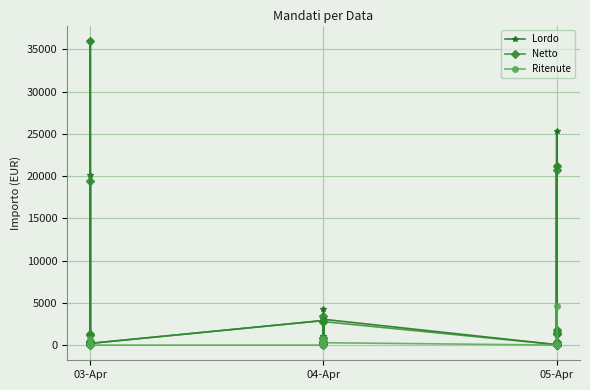

What is the label of the 1st point from the left?

03-Apr